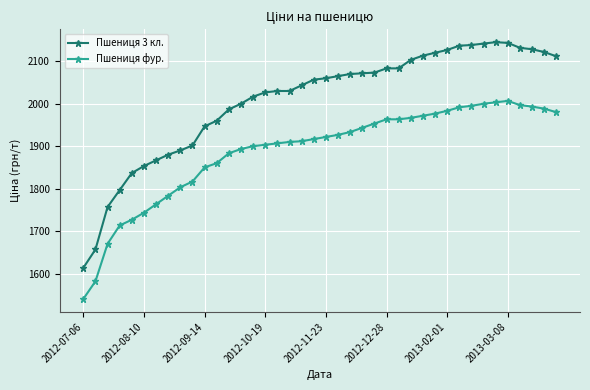

List the series in order of their peak value, lowest first.

Пшениця фур., Пшениця 3 кл.